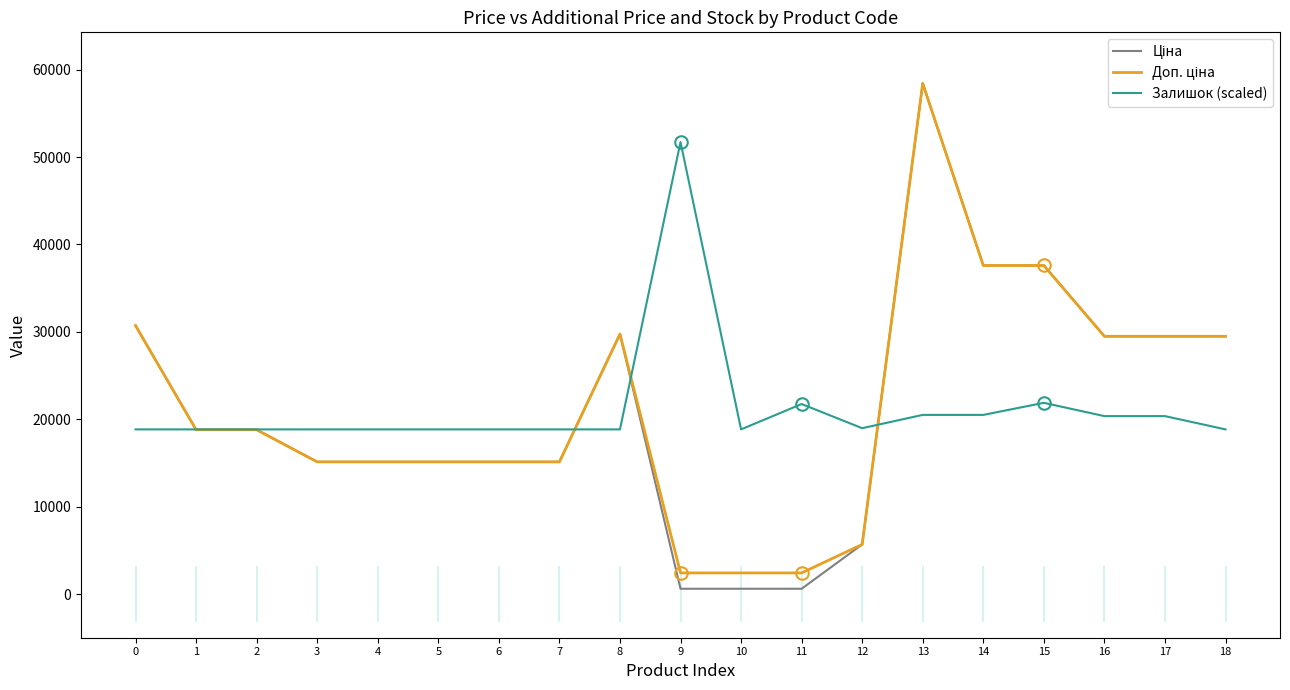

What is the spread (max minus min) of values at 8?

10909.5